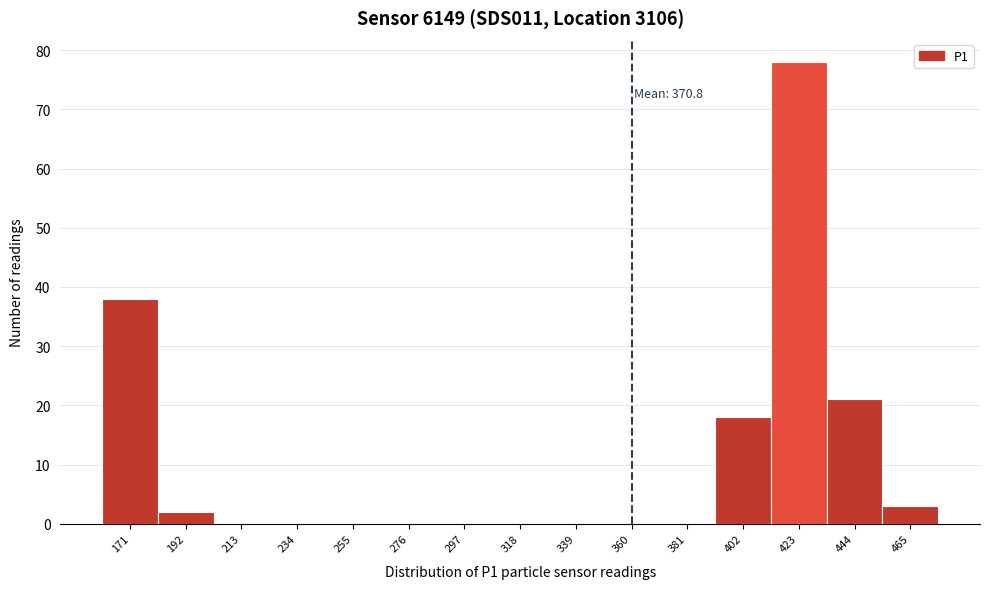

Reading right to left, list all the values displayed in this chart.

465=3	444=21	423=78	402=18	381=0	360=0	339=0	318=0	297=0	276=0	255=0	234=0	213=0	192=2	171=38